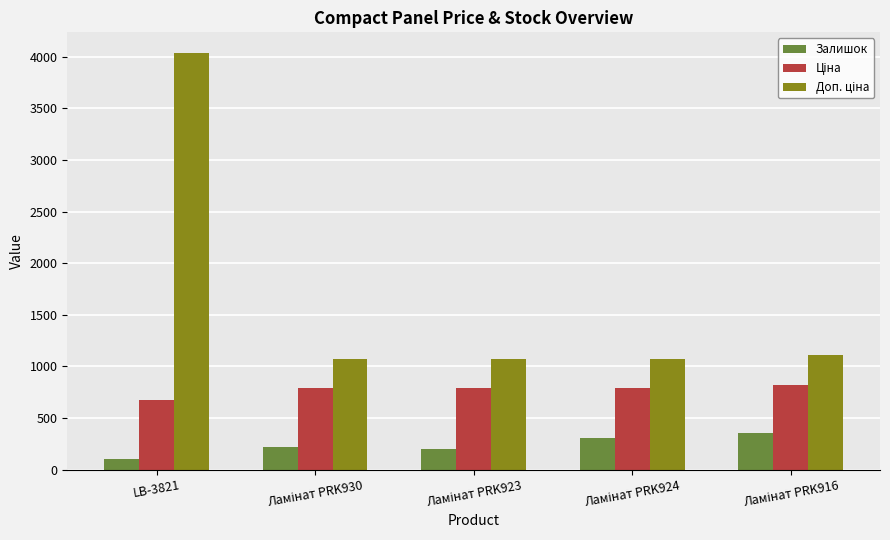

Which label corresponds to the largest value in the chart?

LB-3821